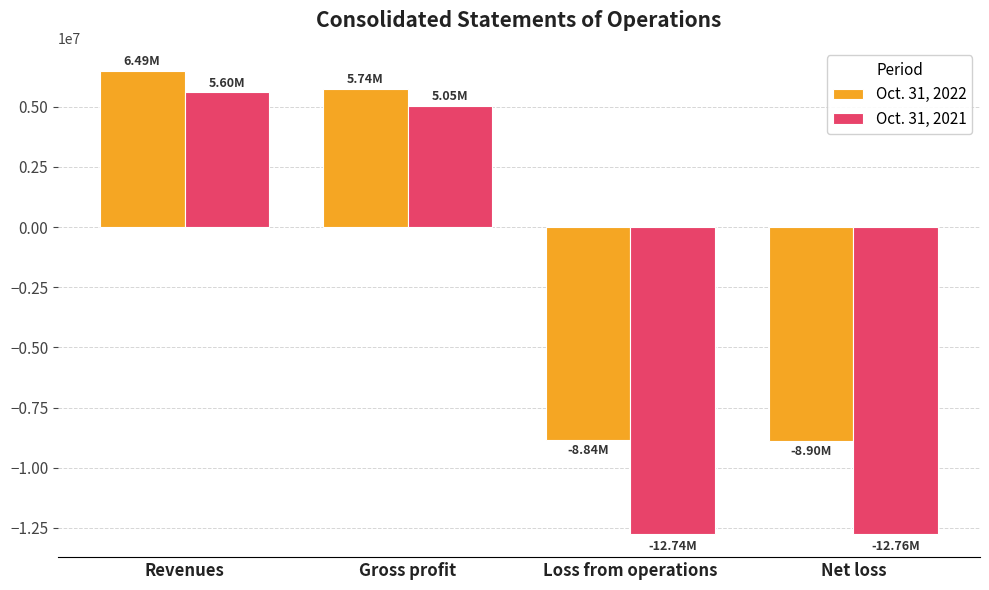

How many bars are there in total?

8